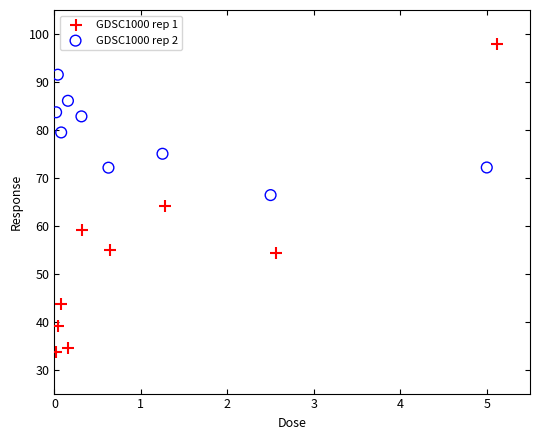

Which series reaches the minimum Y coordinate?

GDSC1000 rep 1